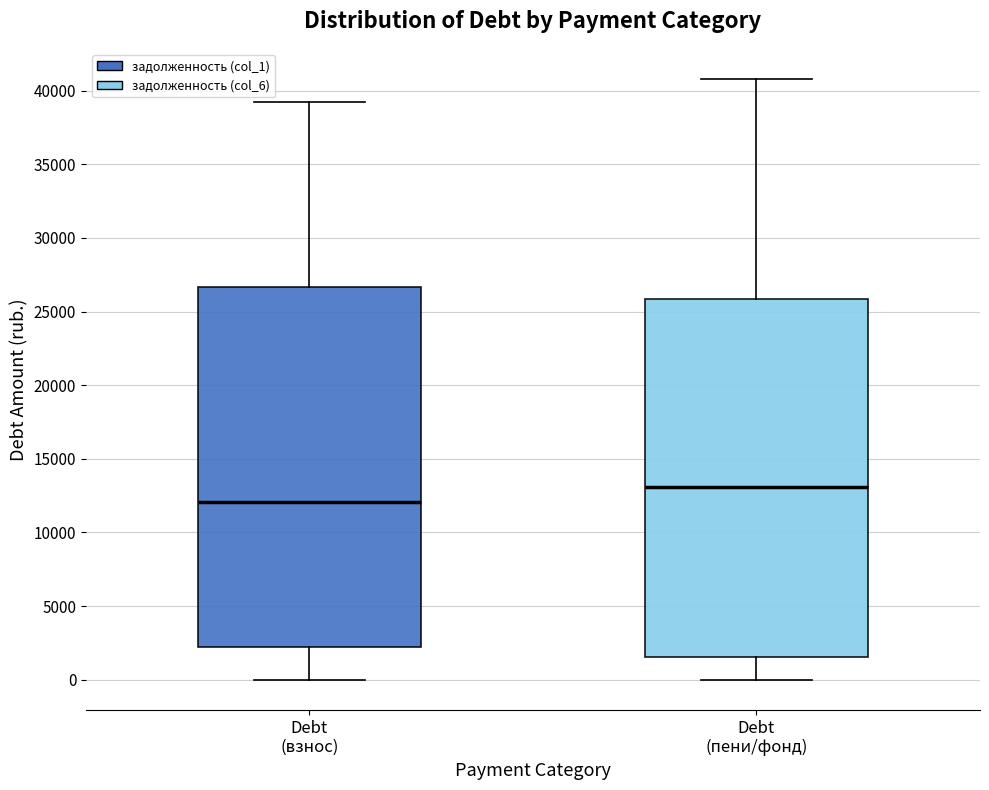

Reading left to right, transcribe this box plot: for each box, give where its median line is, the range the box spans, and where its two whiskers end, as read against the y-axis. The values are not printed on the chart, so give them approximately, as read against the axis.

Debt (взнос): median 12000, box 2000 to 26500, whiskers 0 to 39000
Debt (пени/фонд): median 13000, box 1500 to 26000, whiskers 0 to 41000